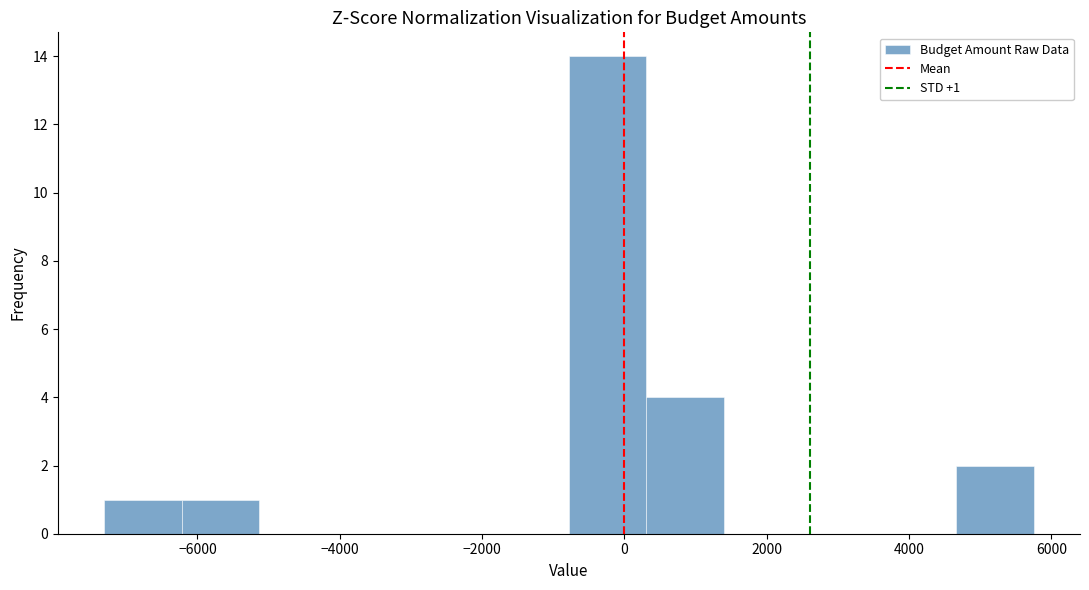

Over which range of the x-axis is the bar tallest?

-800 to 400